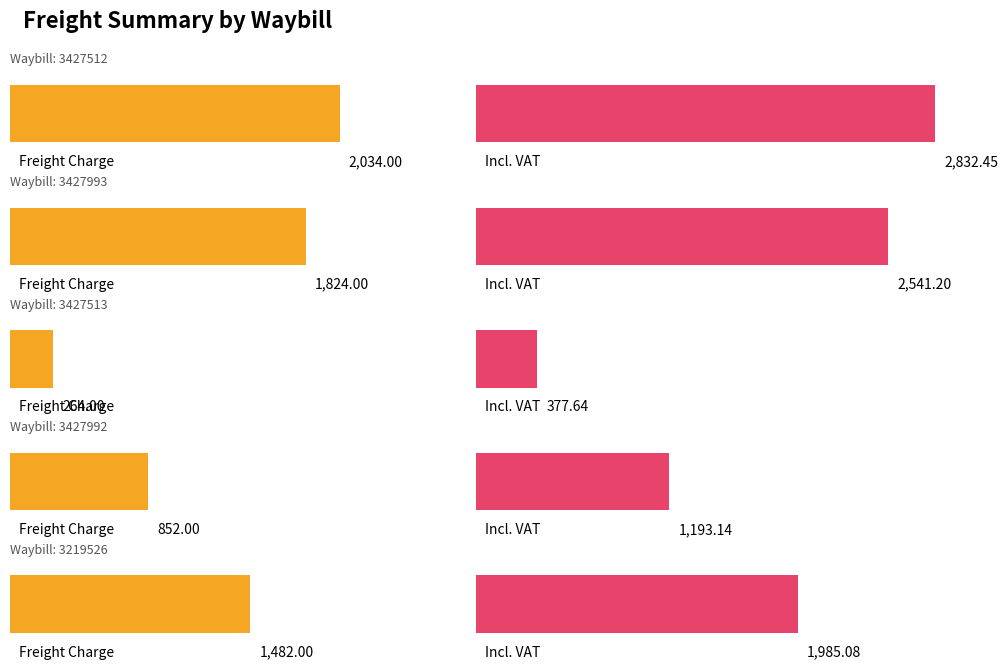

Where does the Incl. VAT series first go above 1985?

3427512